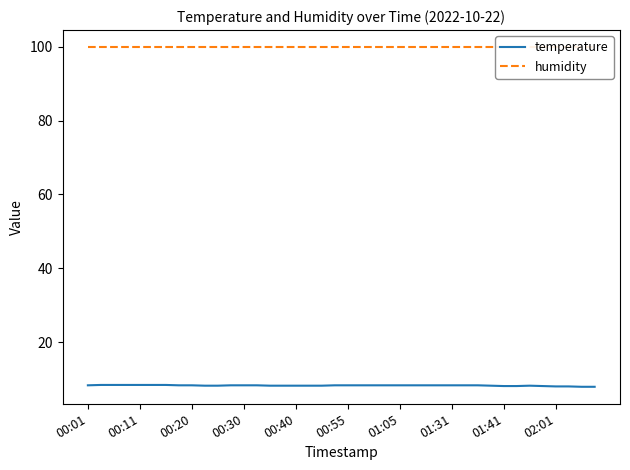

Reading left to right, transcribe all the data shown in this chart.

temperature: 8.3	8.4	8.4	8.4	8.4	8.4	8.4	8.3	8.3	8.2	8.2	8.3	8.3	8.3	8.2	8.2	8.2	8.2	8.2	8.3	8.3	8.3	8.3	8.3	8.3	8.3	8.3	8.3	8.3	8.3	8.3	8.2	8.1	8.1	8.2	8.1	8.0	8.0	7.9	7.9
humidity: 99.9	99.9	99.9	99.9	99.9	99.9	99.9	99.9	99.9	99.9	99.9	99.9	99.9	99.9	99.9	99.9	99.9	99.9	99.9	99.9	99.9	99.9	99.9	99.9	99.9	99.9	99.9	99.9	99.9	99.9	99.9	99.9	99.9	99.9	99.9	99.9	99.9	99.9	99.9	99.9